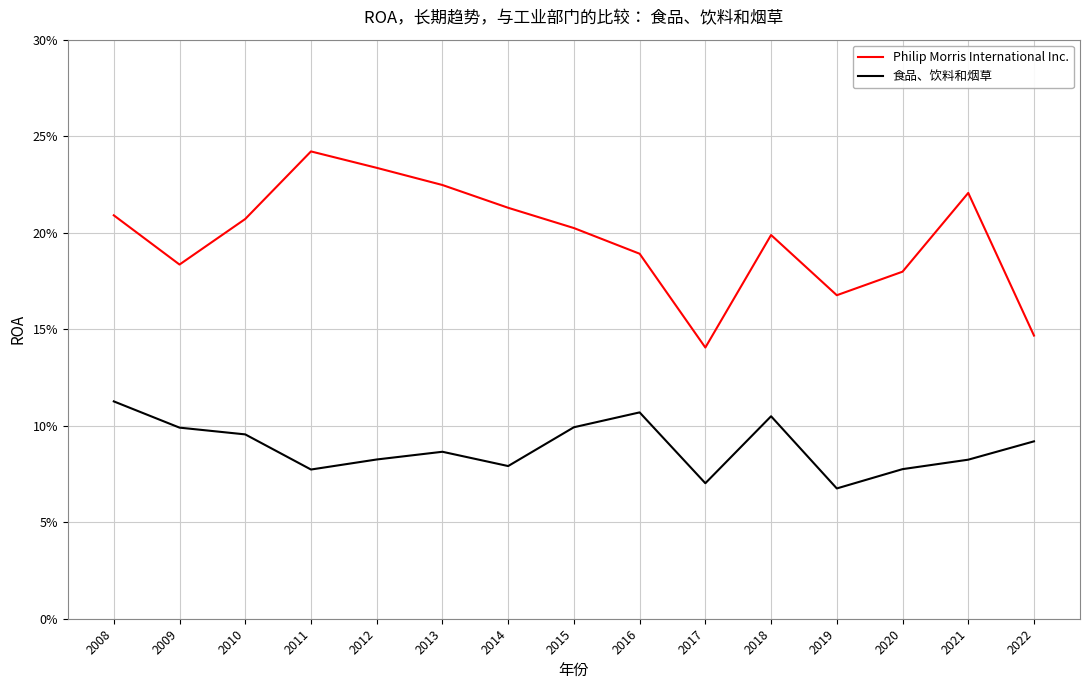

The 食品、饮料和烟草 series shows 0.0 at 2013. True or false?

False